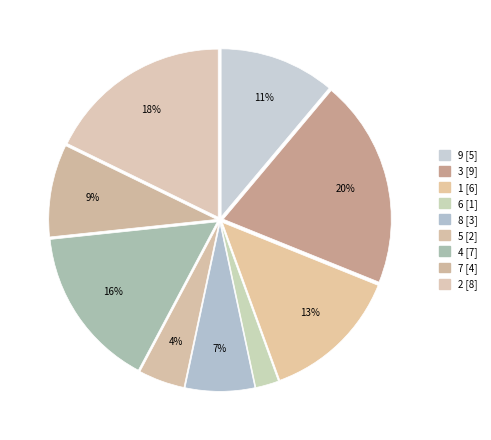

How many slices are in this pie chart?

9